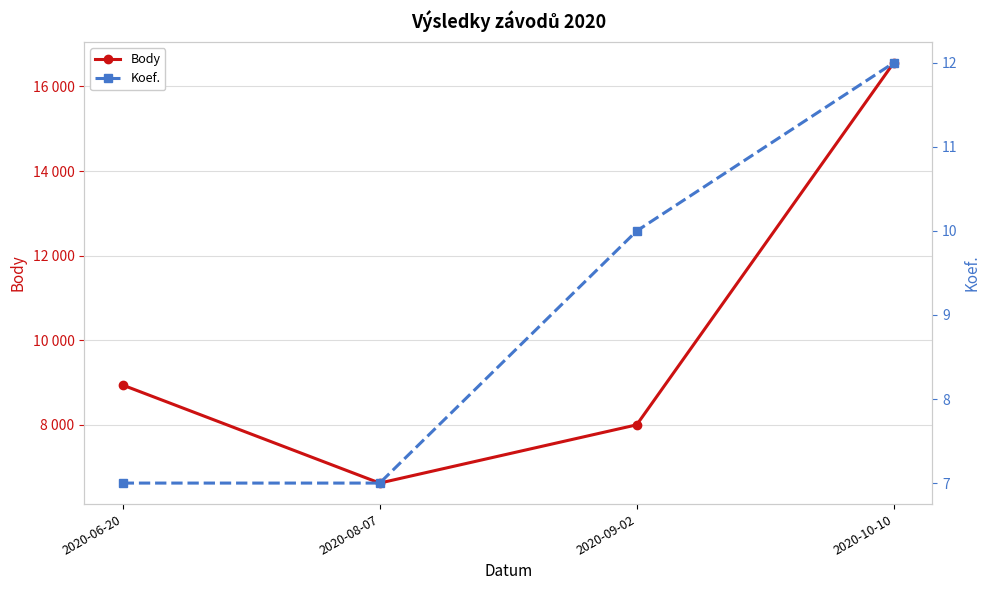

At how many categories does at least one series exceed 14433?

1